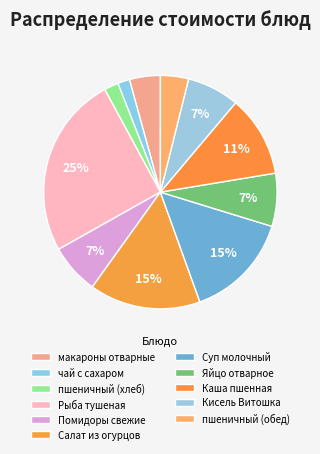

How many segments does this pie chart have?

11